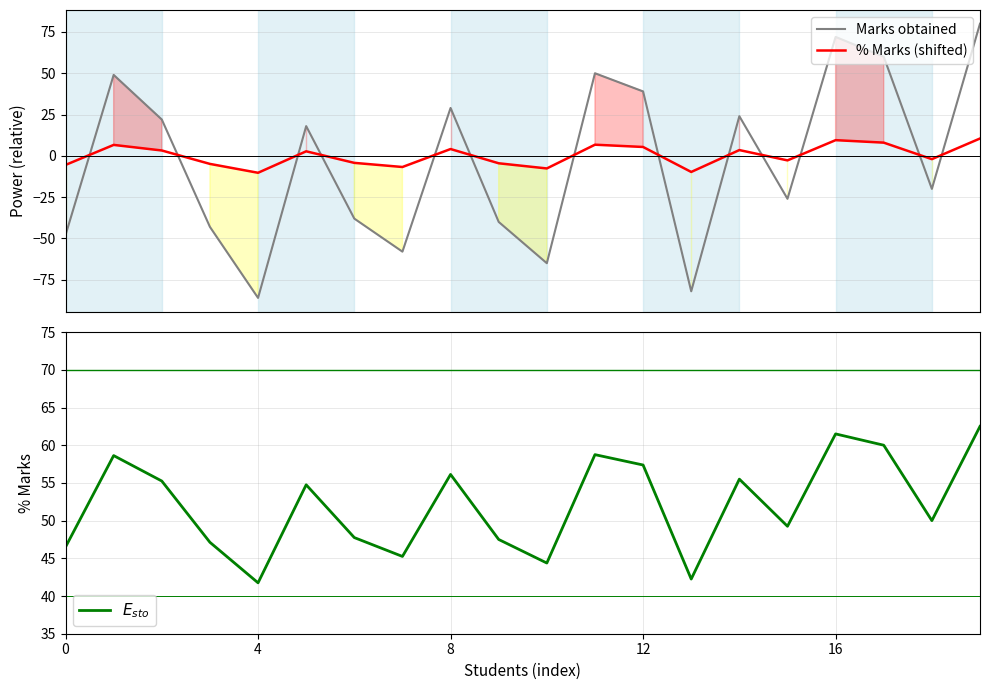

In $E_{sto}$, how many points are lower than both neighbors (excluding endpoints)?

6